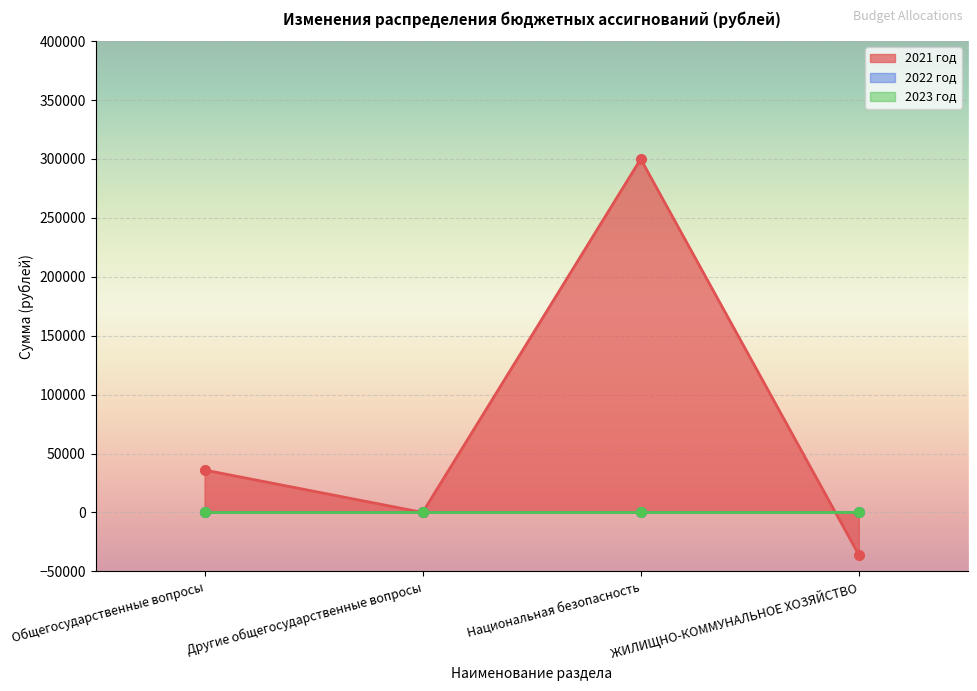

Where is the first local maximum for 2021 год?

Национальная безопасность